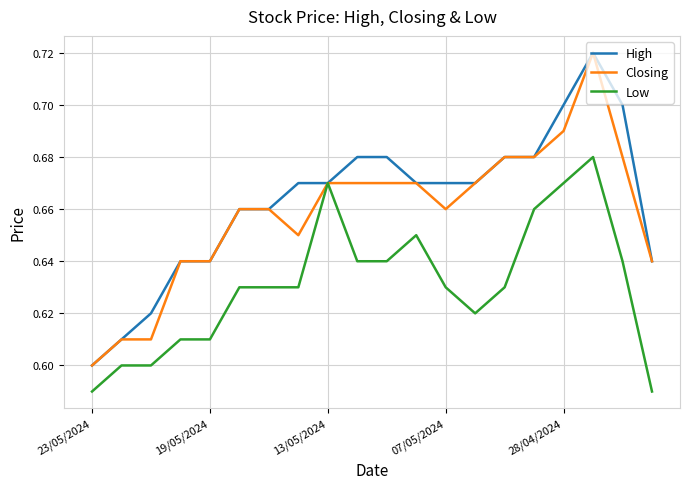

Which category has the lowest value in the High series?

23/05/2024